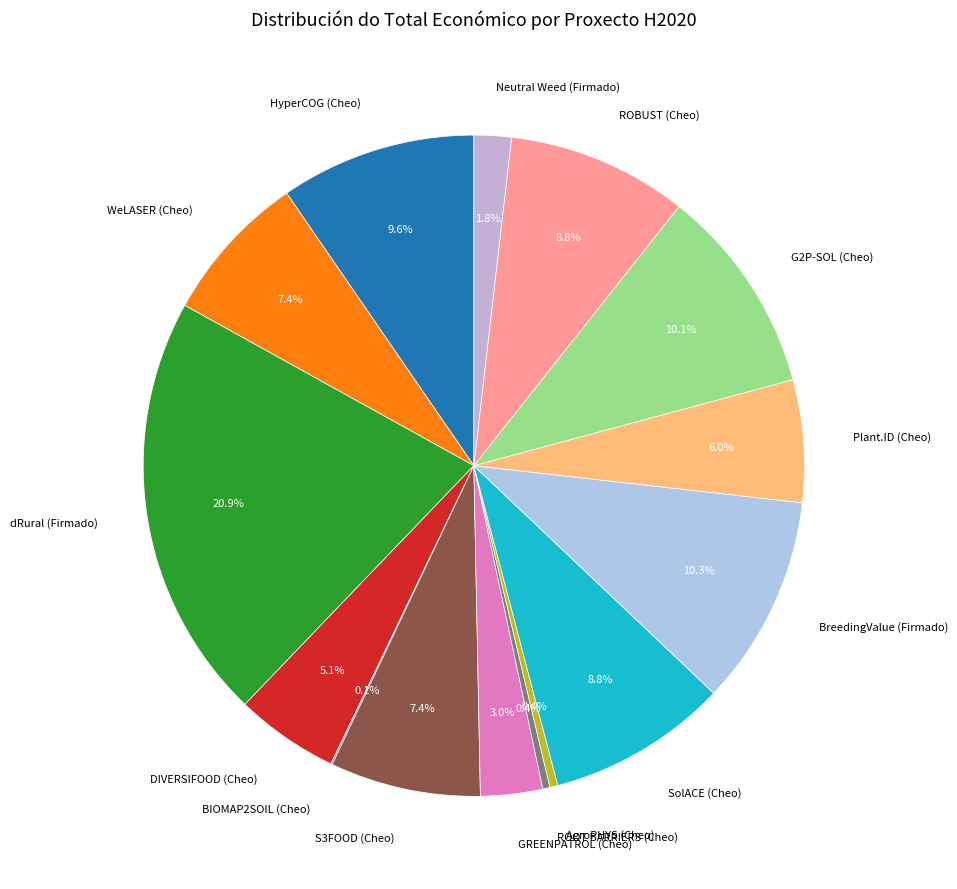

Is there any slice that represents more than half of the pie?

No